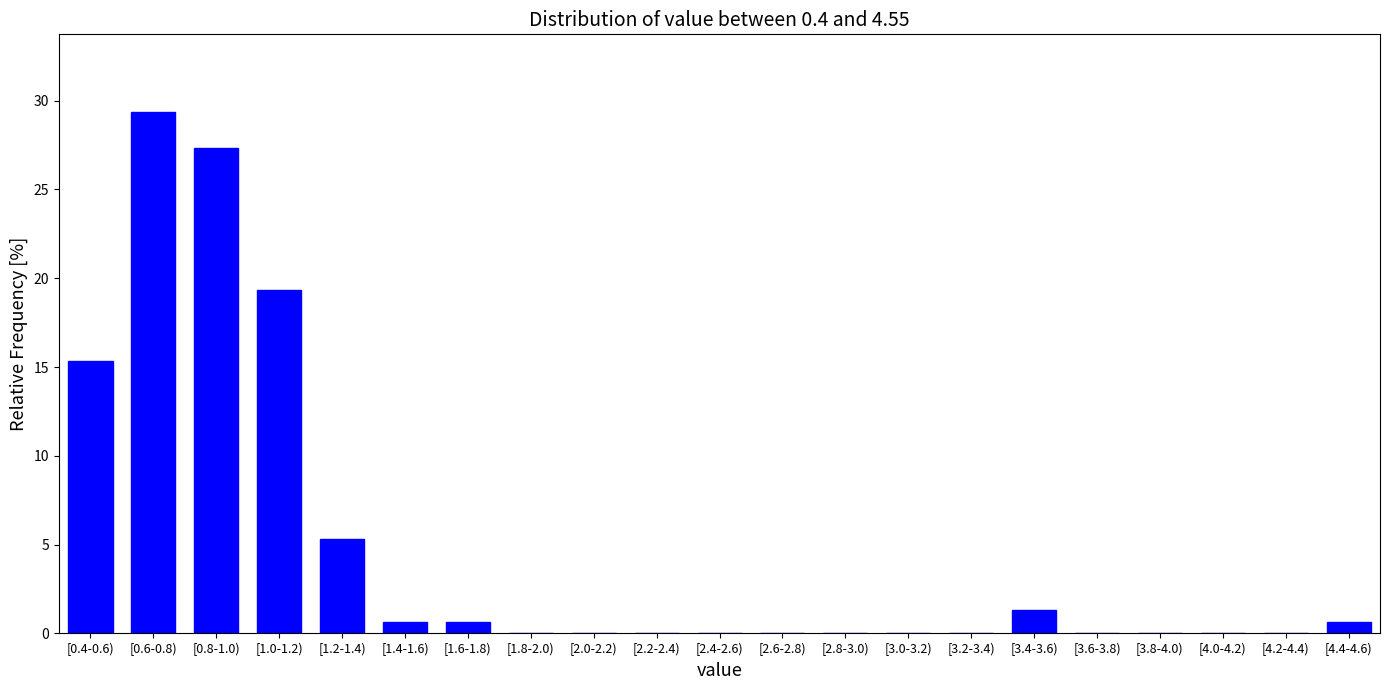

Reading left to right, what are all the values shown in this chart?

[0.4-0.6)=15.3	[0.6-0.8)=29.3	[0.8-1.0)=27.3	[1.0-1.2)=19.3	[1.2-1.4)=5.3	[1.4-1.6)=0.7	[1.6-1.8)=0.7	[1.8-2.0)=0.0	[2.0-2.2)=0.0	[2.2-2.4)=0.0	[2.4-2.6)=0.0	[2.6-2.8)=0.0	[2.8-3.0)=0.0	[3.0-3.2)=0.0	[3.2-3.4)=0.0	[3.4-3.6)=1.3	[3.6-3.8)=0.0	[3.8-4.0)=0.0	[4.0-4.2)=0.0	[4.2-4.4)=0.0	[4.4-4.6)=0.7